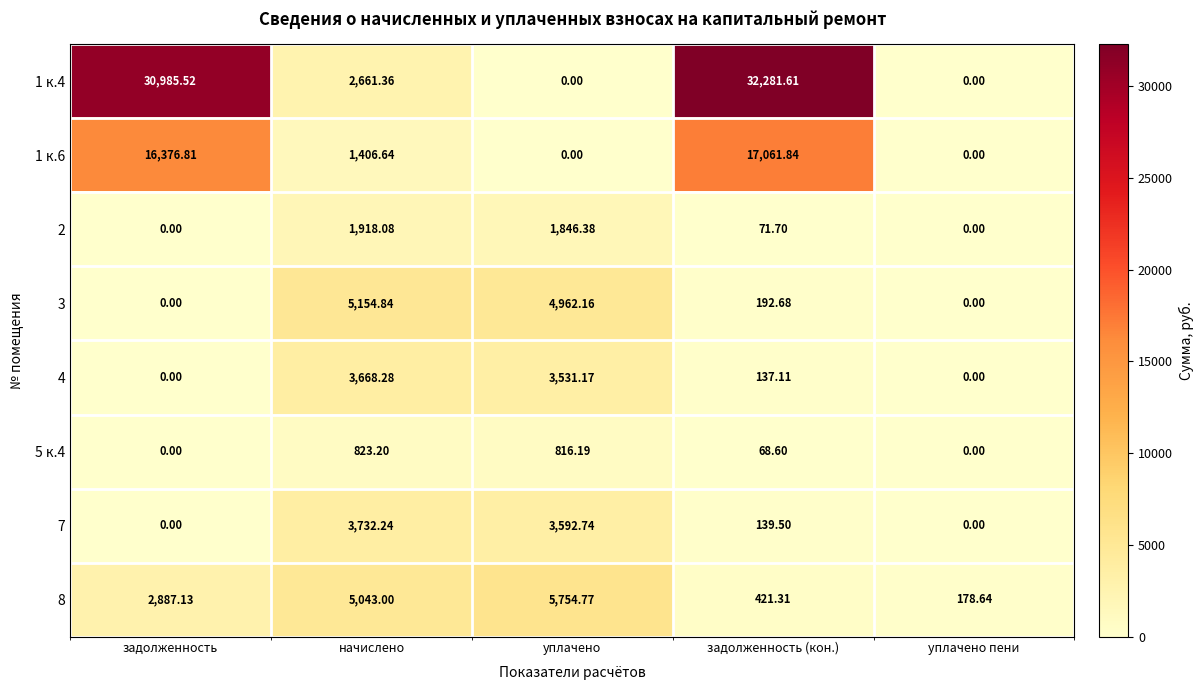

At which category does the chart reach its peak across all series?

задолженность (кон.)